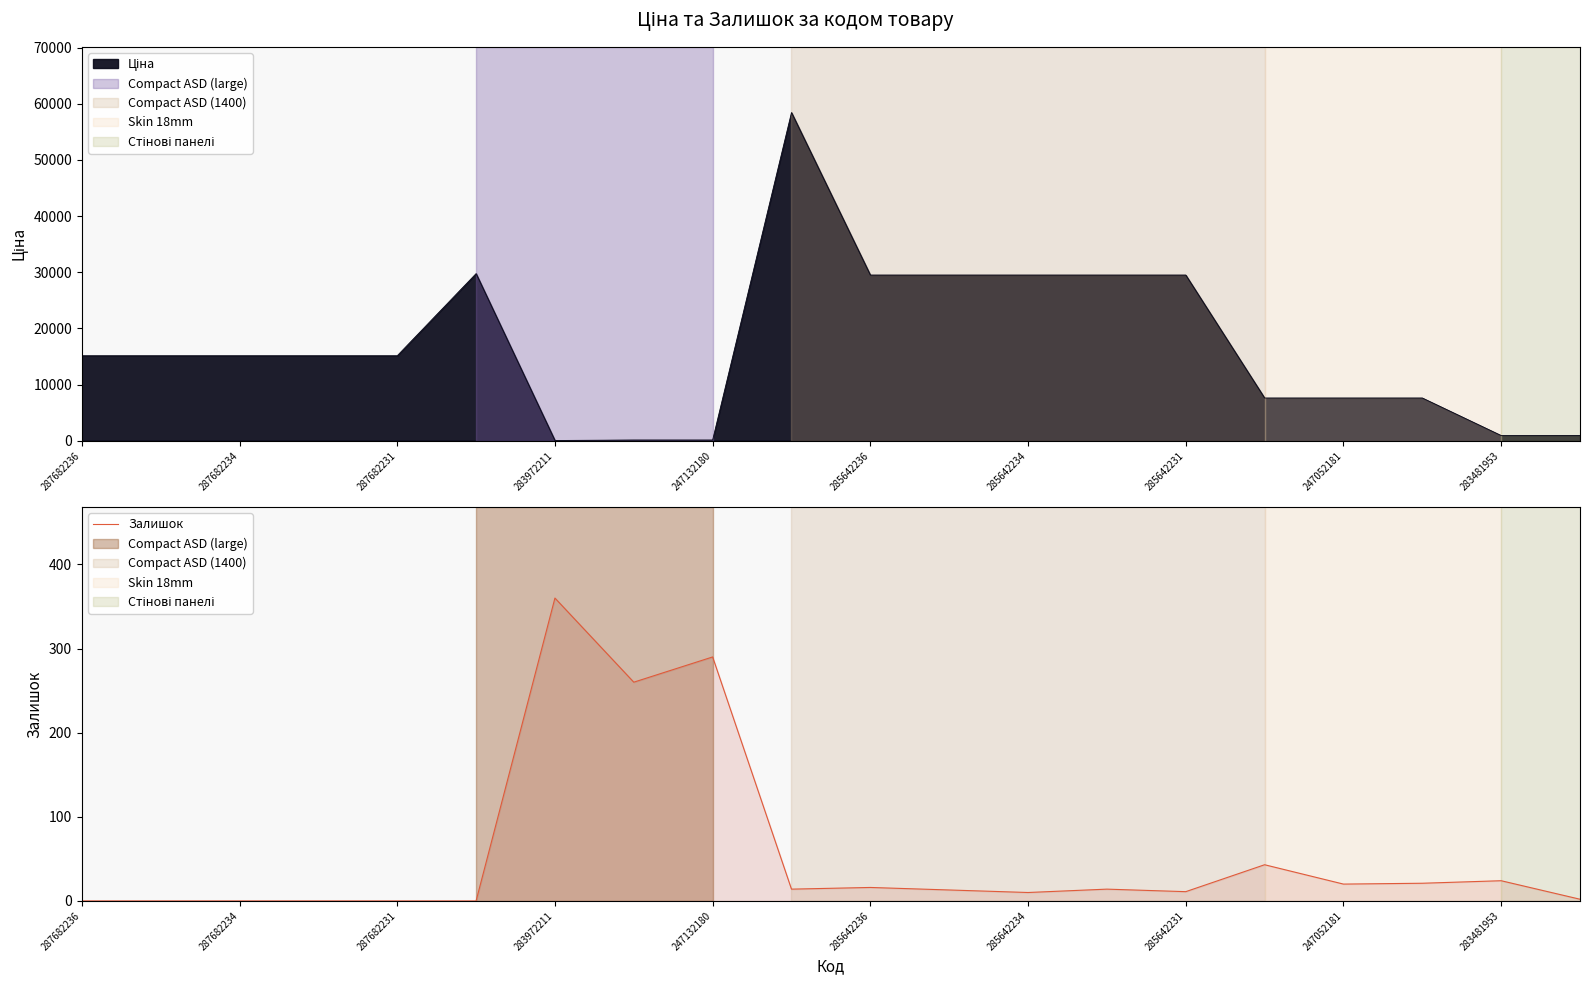

What is the change in value from 17 to 19?

-19